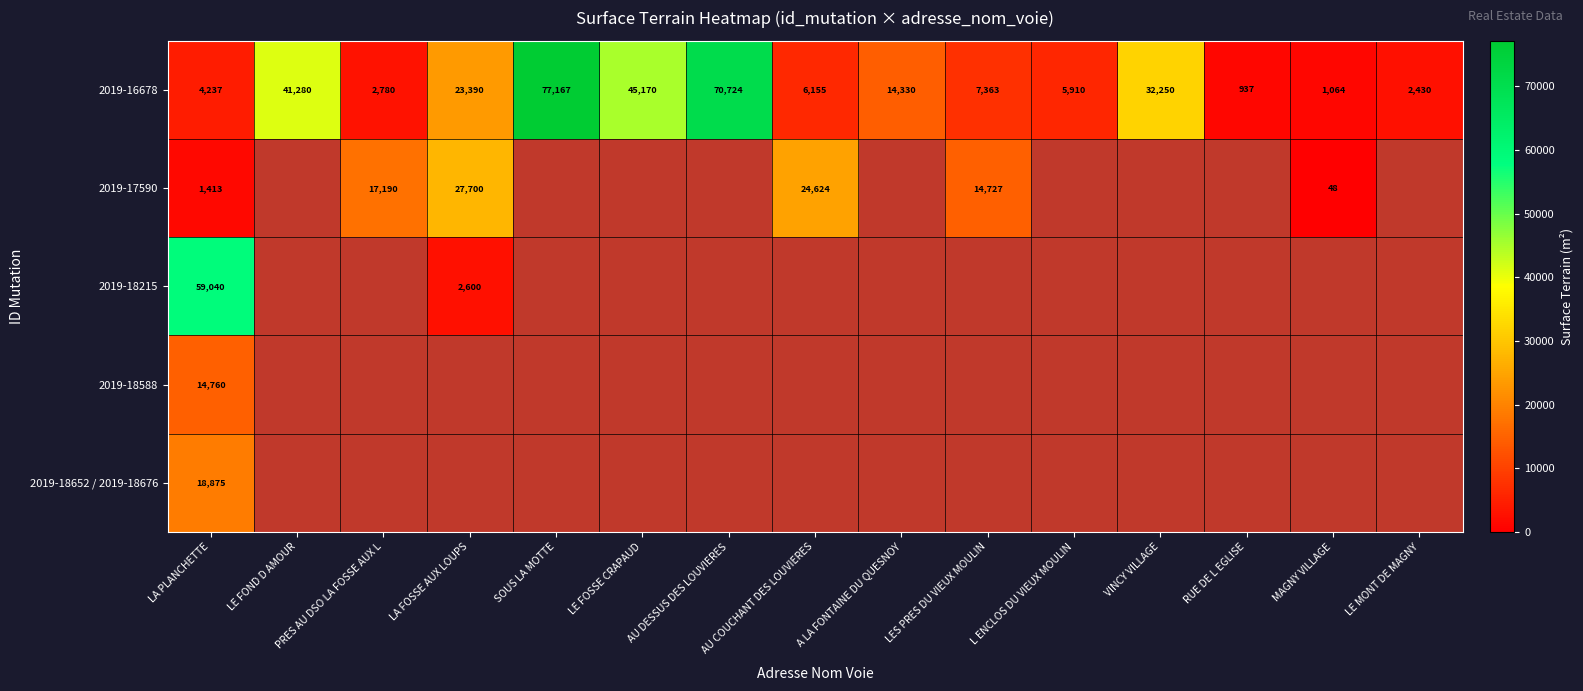

What is the minimum value for 2019-16678?

937